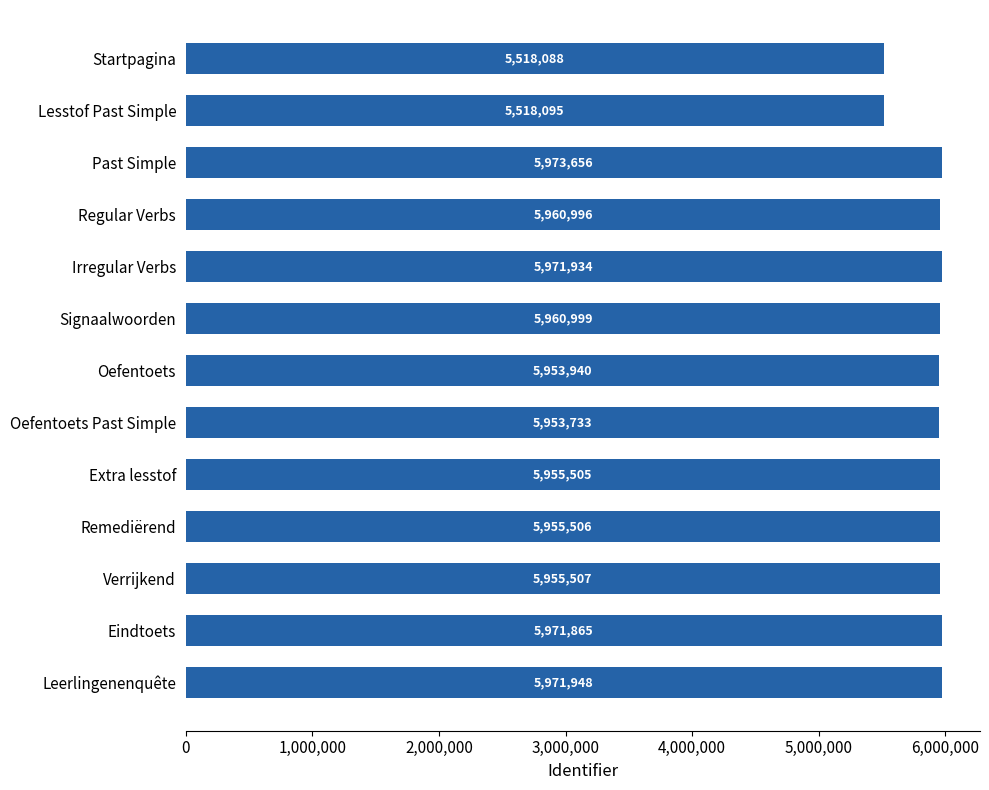

What is the sum of all values?

76621772